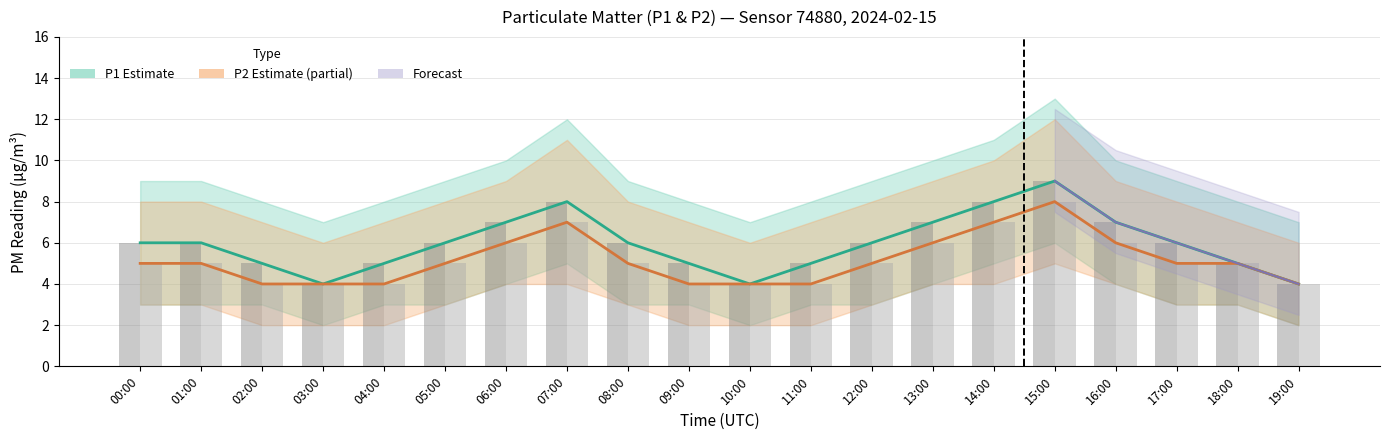

Which has a higher value, 09:00 or 13:00?

13:00